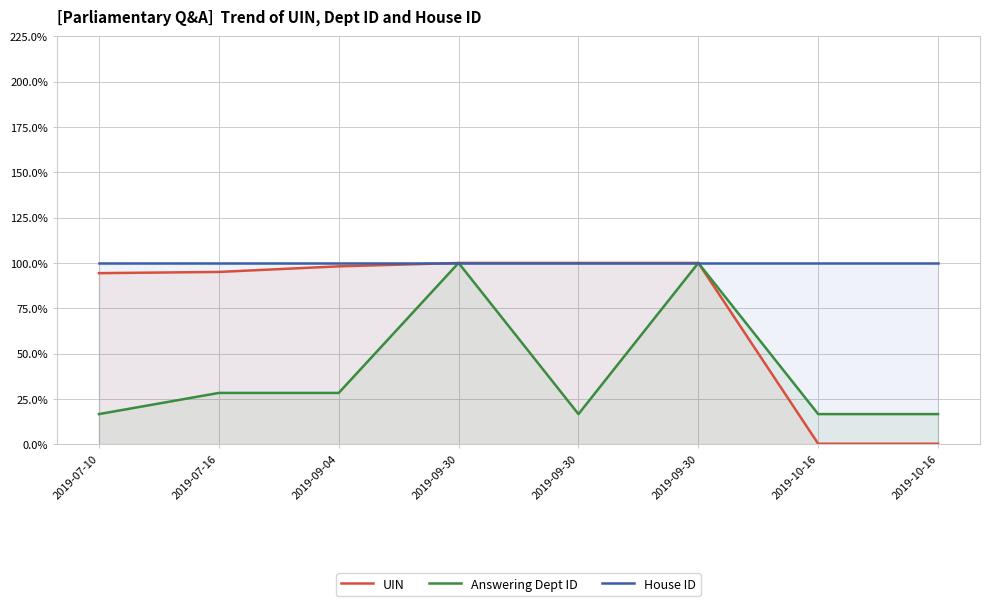

Which series has the widest spread of values?

UIN